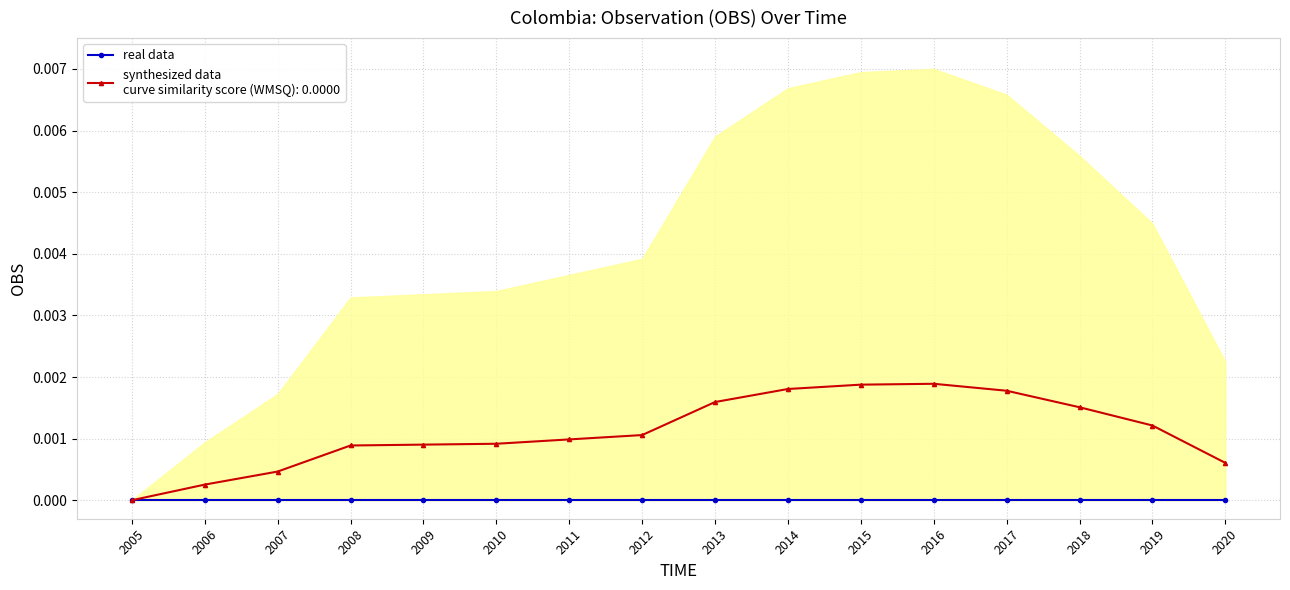

The value at 2017 is 0.0. True or false?

False